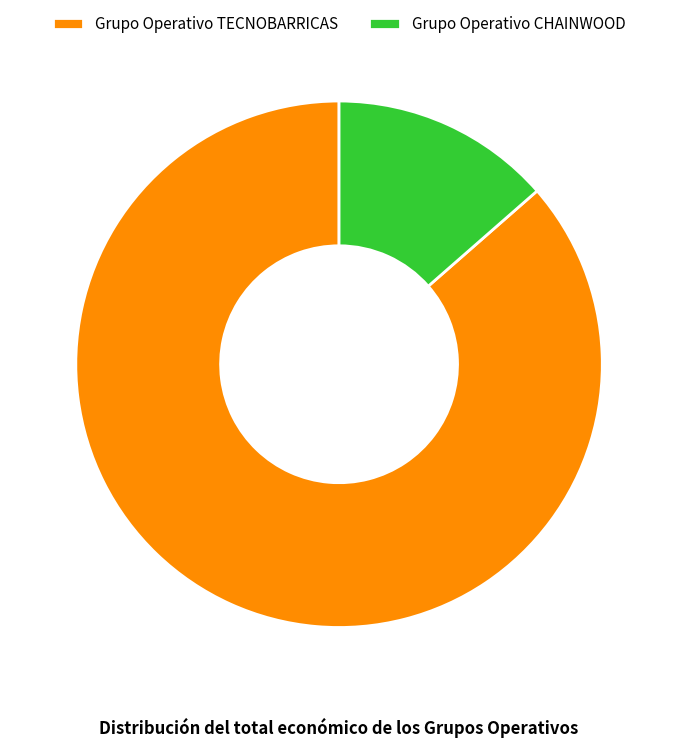

Do Grupo Operativo CHAINWOOD and Grupo Operativo TECNOBARRICAS together represent more than half of the pie?

Yes